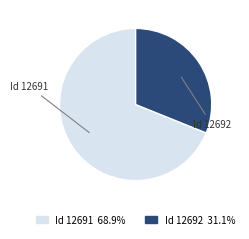

Is there a majority slice in this chart?

Yes